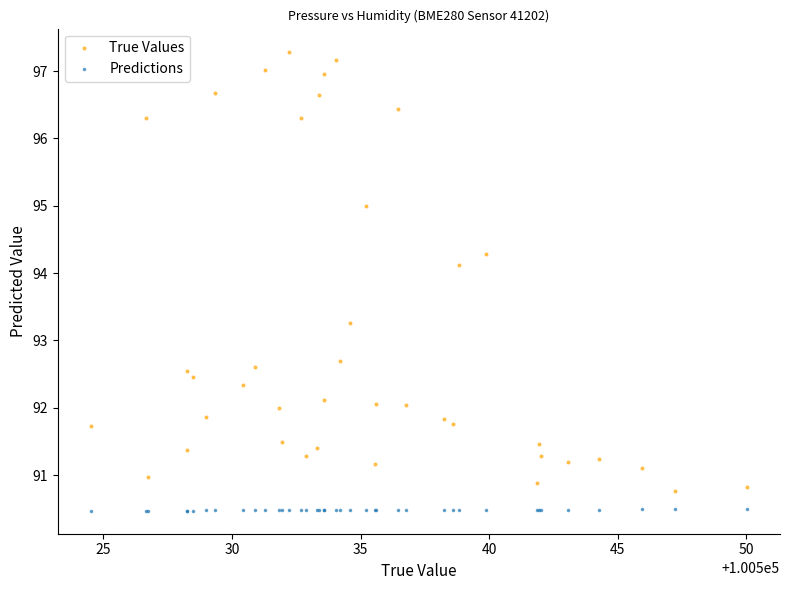

Which series has the largest Y range (max minus min)?

True Values